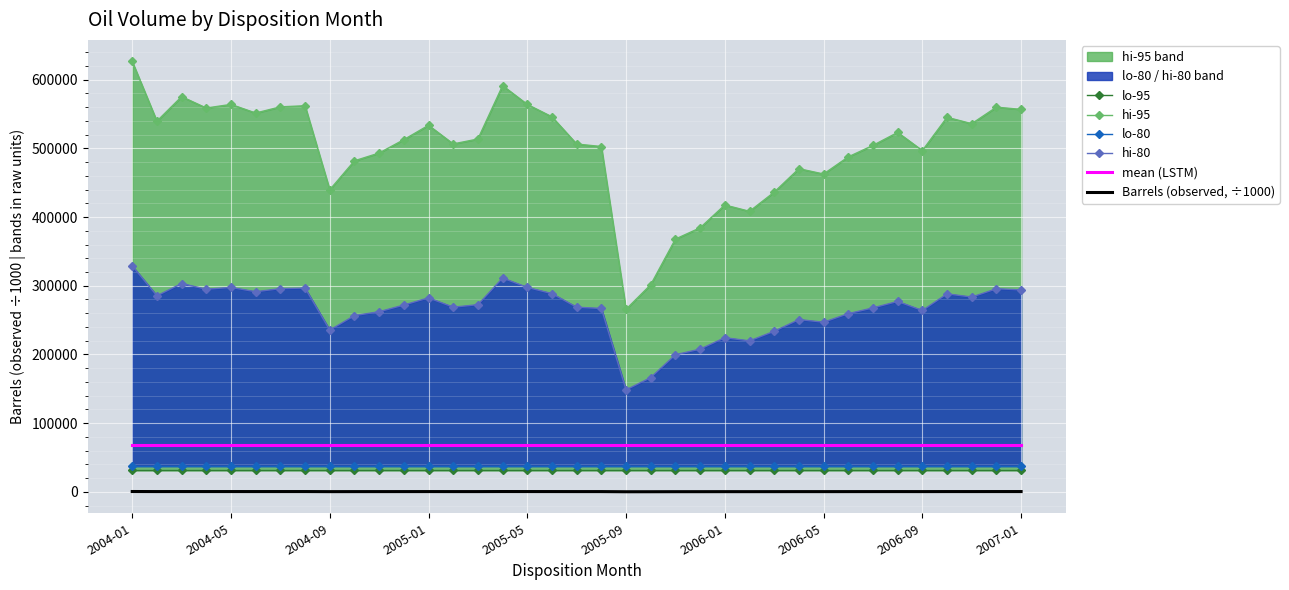

What is the total value across all series at 21?

605197.0